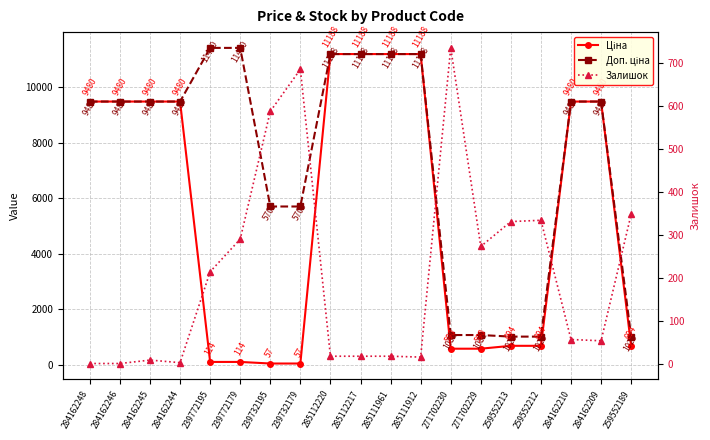

At which label is Ціна closest to 5622?

284162248